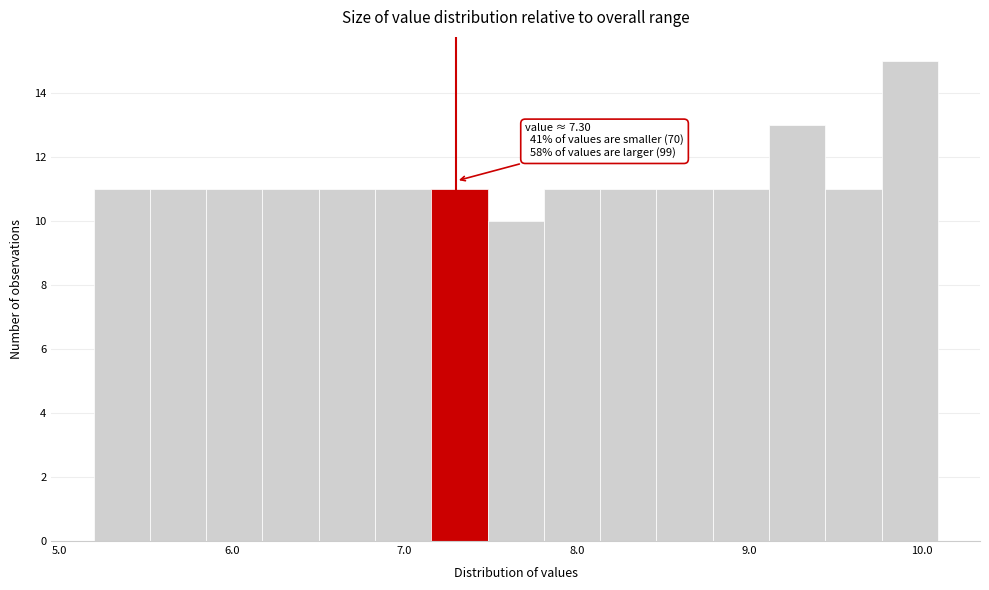

Around what value on the x-axis is the tallest bar? Give the approximate position of its centre, as read against the axis.

9.9